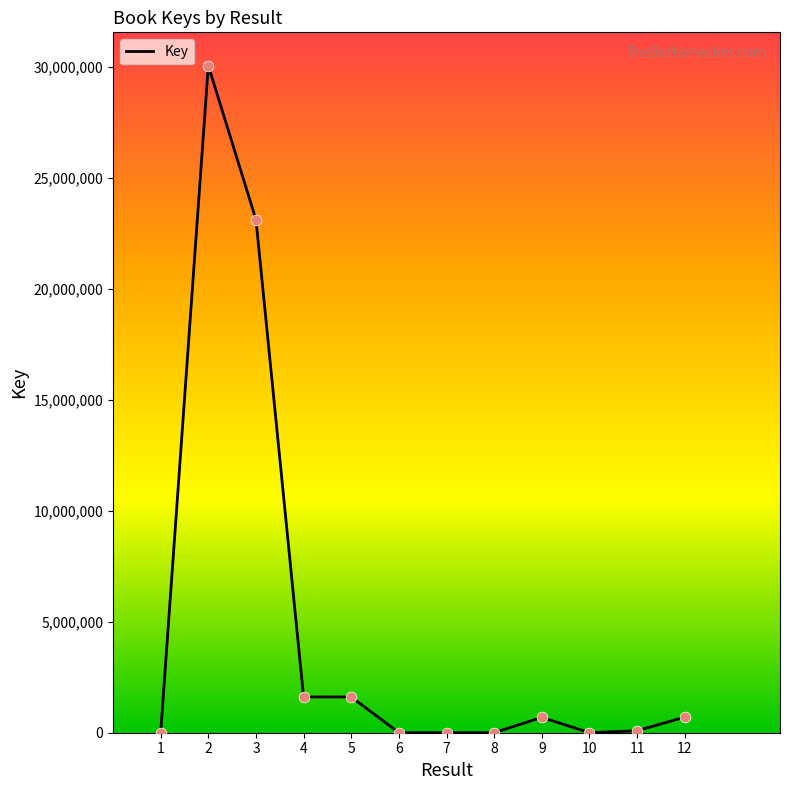

What is the ratio of the value at 5 to the value at 12?

2.3